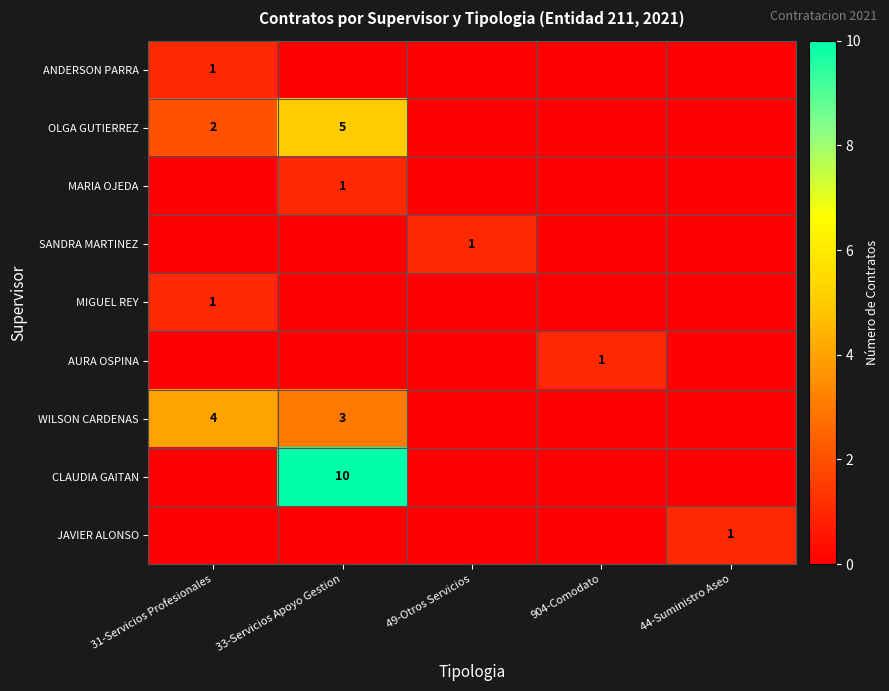

True or false: JAVIER ALONSO has a value of 1 at 44-Suministro Aseo.

True